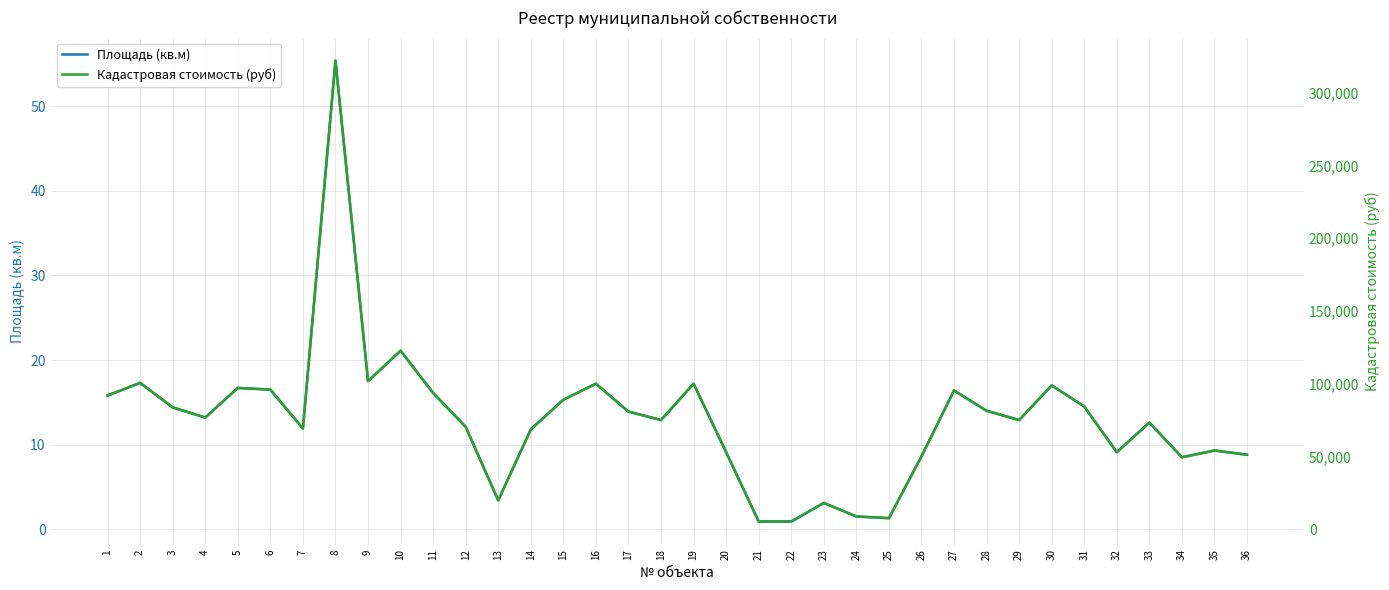

What is the total value across all series at 18?

75002.6